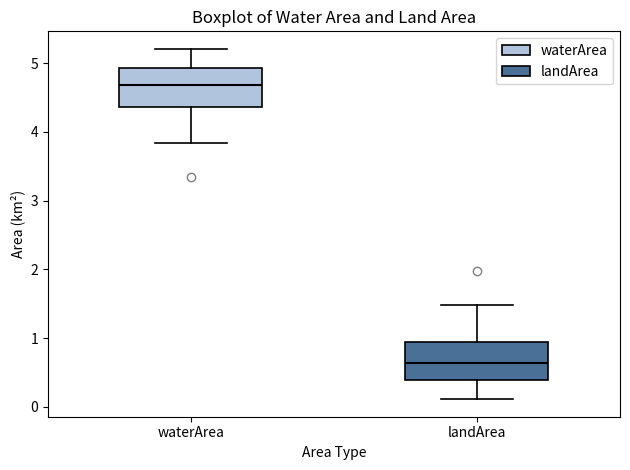

Reading left to right, read every box against the y-axis: the position of its median line, the range the box covers, and the ends of its whiskers. The values are not printed on the chart, so give them approximately, as read against the axis.

waterArea: median 4.7, box 4.4 to 4.9, whiskers 3.8 to 5.2
landArea: median 0.6, box 0.4 to 0.9, whiskers 0.1 to 1.5